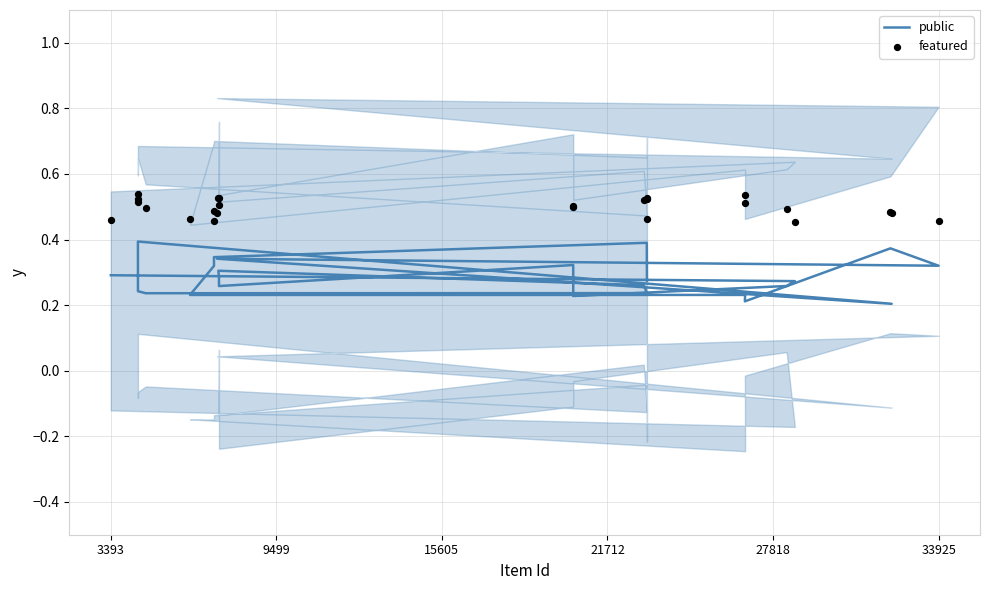

What are all the series names shown in the legend?

public, featured